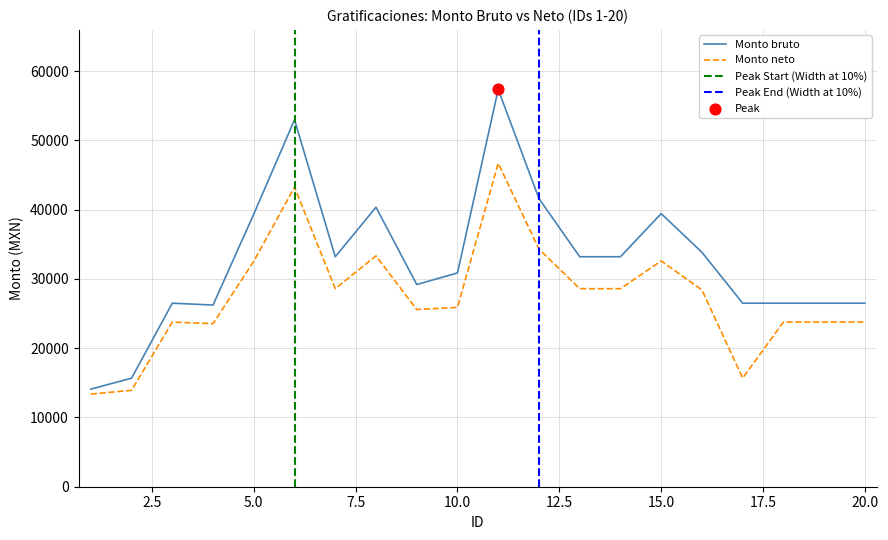

At which category is the sum across all series the highest?

11